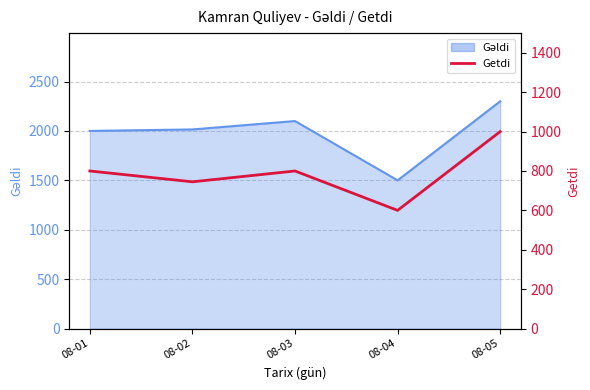

How many values exceed 800?

1